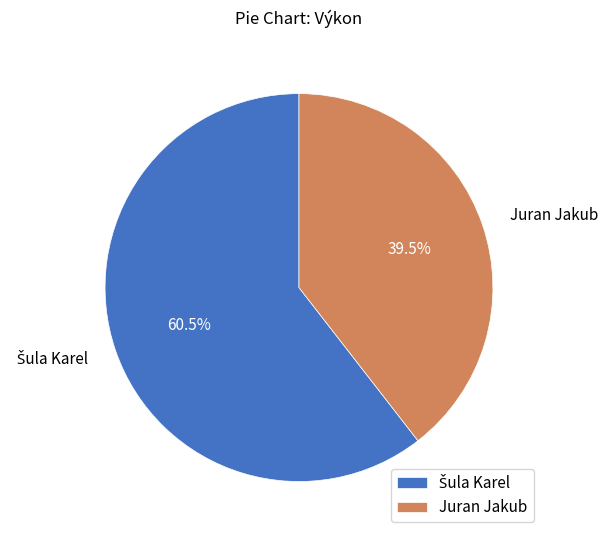

How many slices are in this pie chart?

2